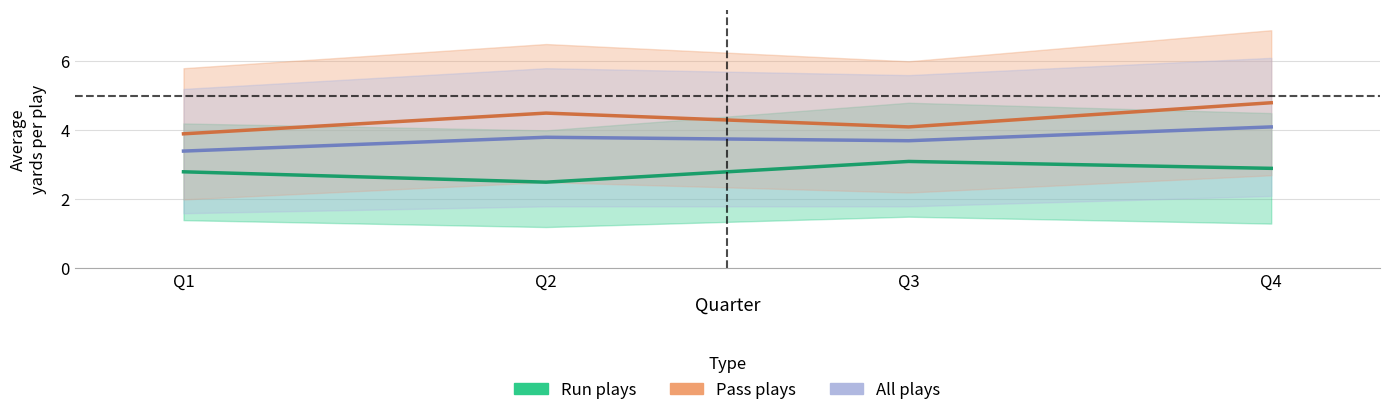

Which series has the widest spread of values?

Pass plays